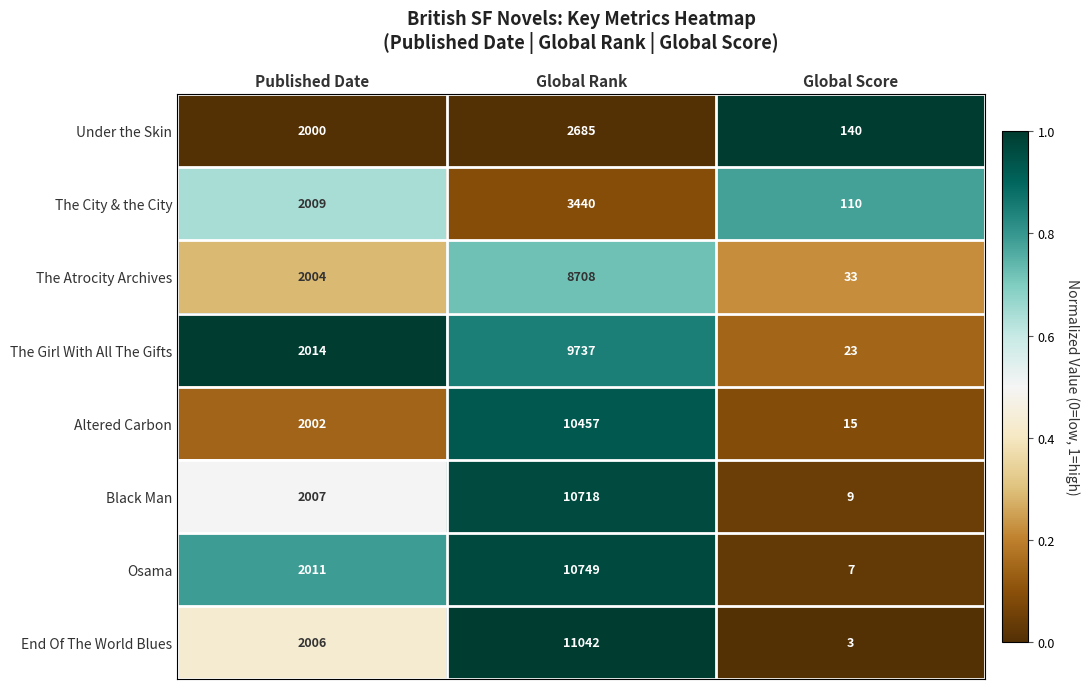

What is the spread (max minus min) of values at Published Date?

14